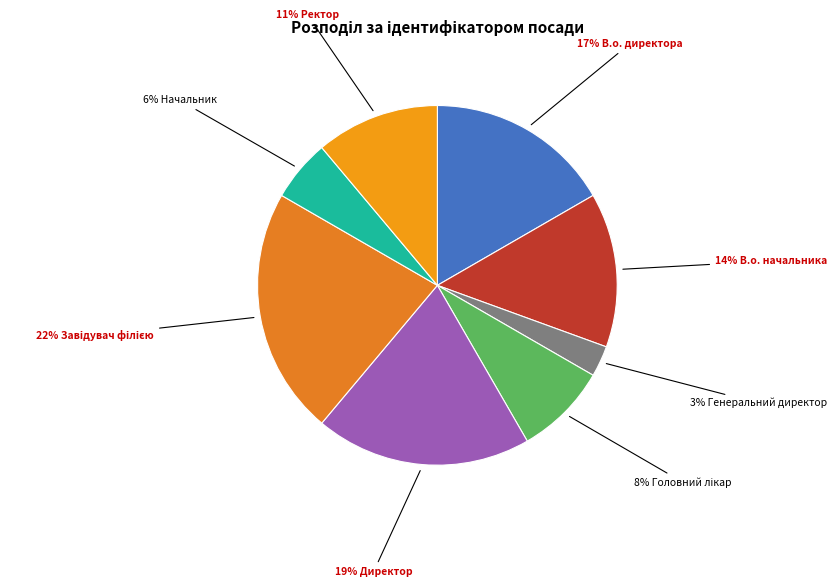

What is the largest slice in the pie chart?

Завідувач філією